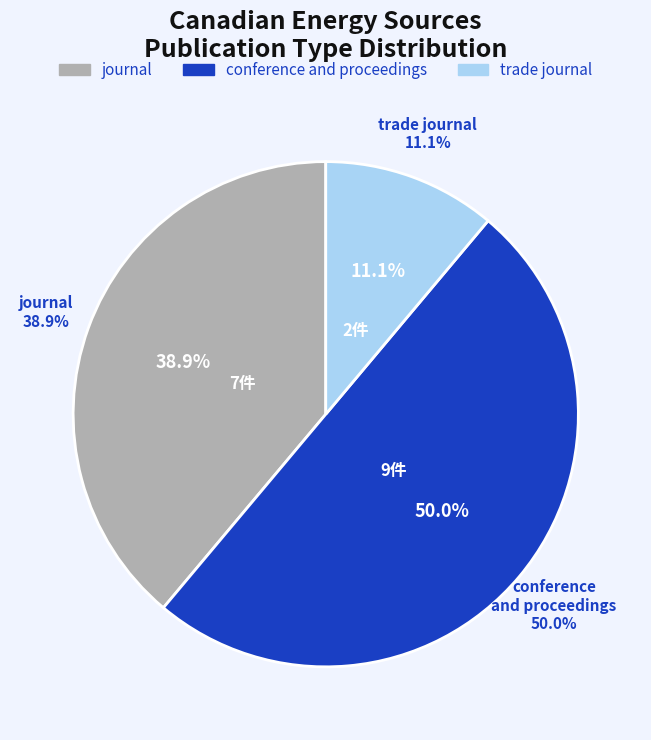

Which category has the biggest portion of the pie?

conference and proceedings